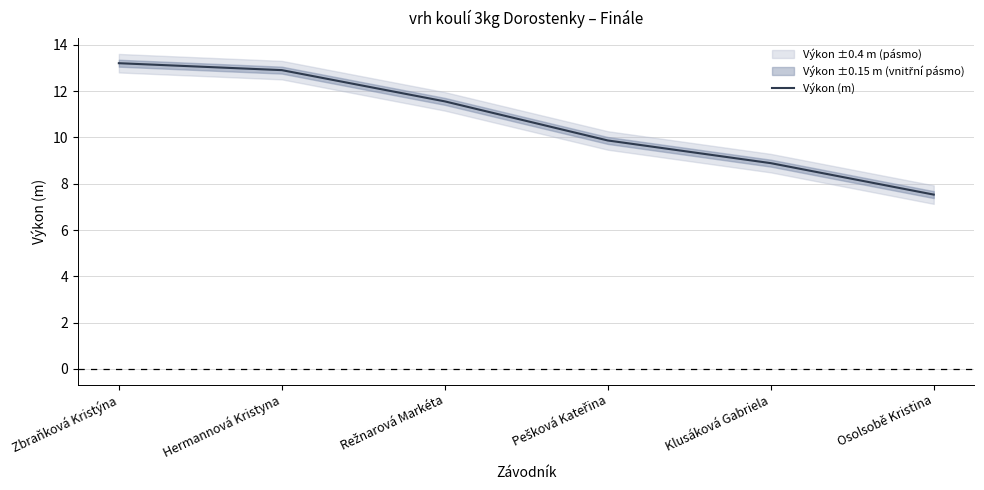

What is the change in value from Hermannová Kristyna to Klusáková Gabriela?

-4.0